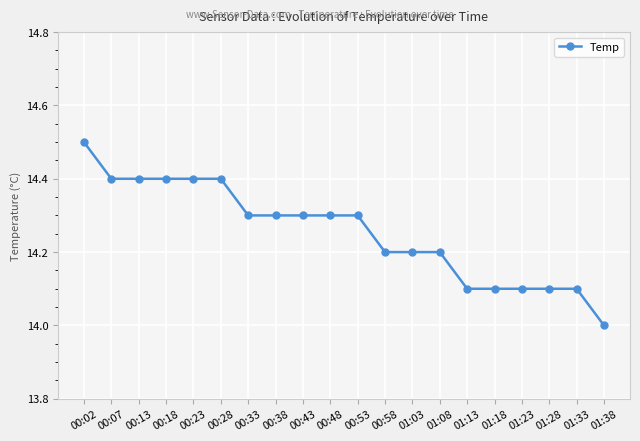

Is this an area chart (filled region under the line)?

No